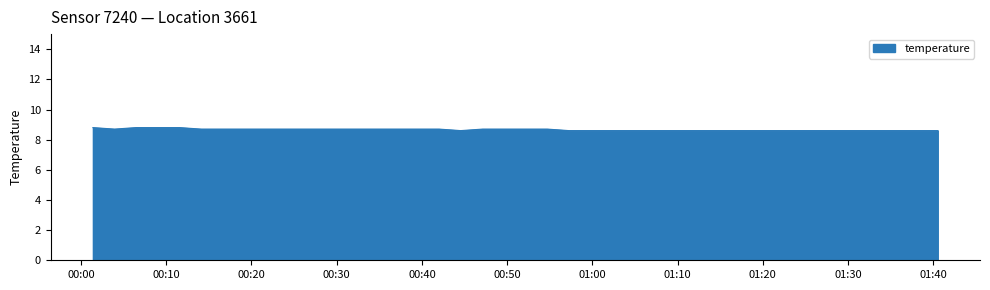

What is the greatest value displayed?

8.8